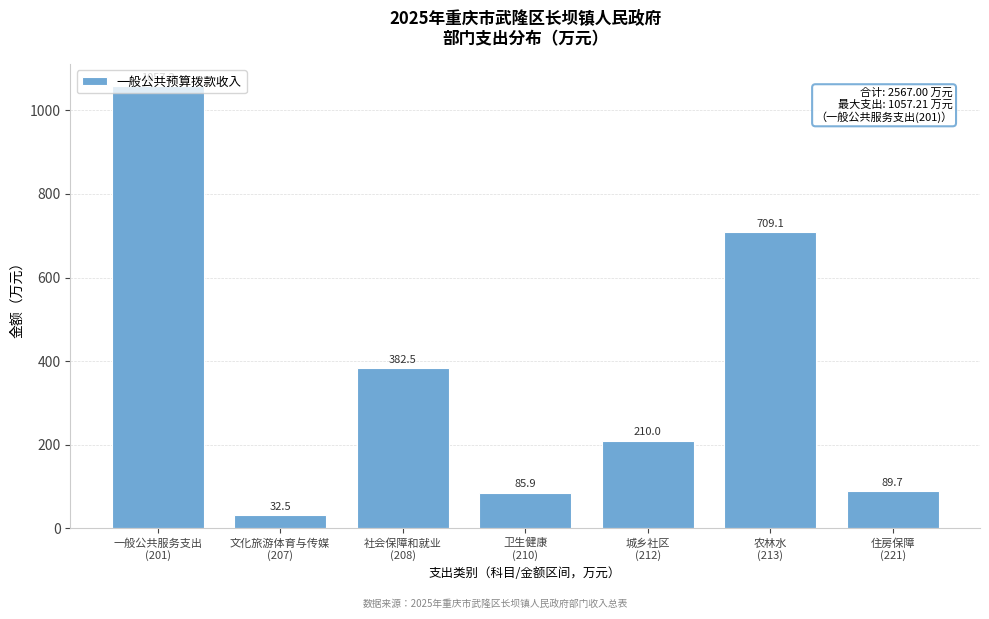

What is the greatest value displayed?

1057.2